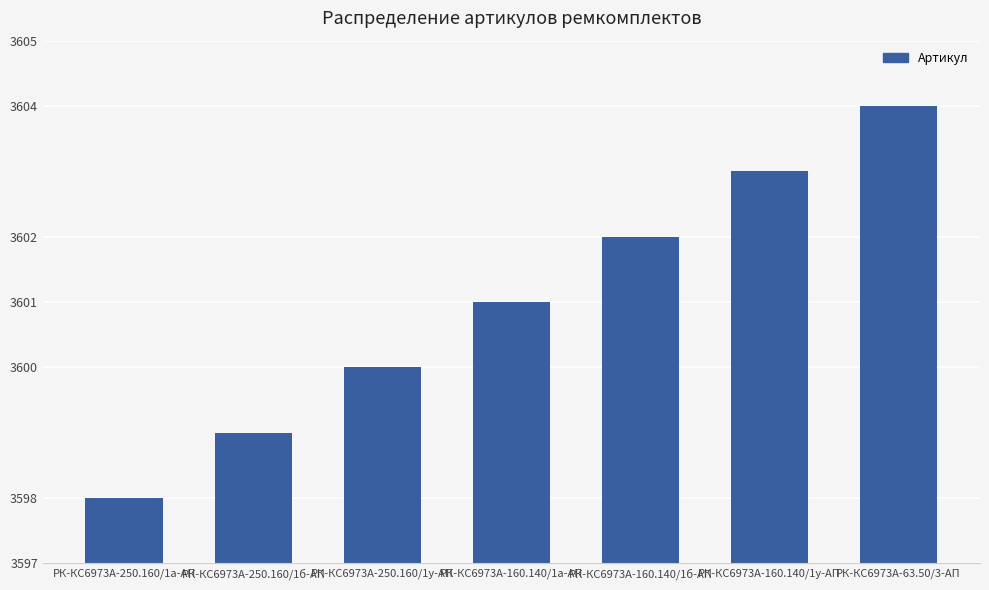

List the labels in order of value, largest first.

РК-КС6973А-63.50/3-АП, РК-КС6973А-160.140/1у-АП, РК-КС6973А-160.140/1б-АП, РК-КС6973А-160.140/1а-АП, РК-КС6973А-250.160/1у-АП, РК-КС6973А-250.160/1б-АП, РК-КС6973А-250.160/1а-АП